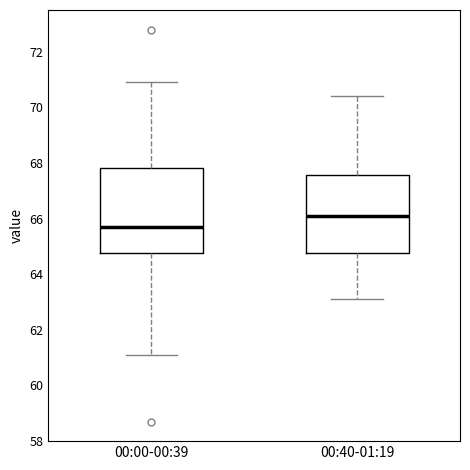

Where does the upper whisker of the box for 00:00-00:39 end on the y-axis? The values are not printed on the chart, so give them approximately, as read against the axis.

71.0